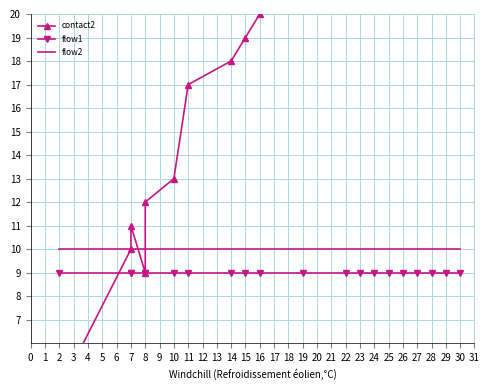

The contact2 series shows 4 at 2. True or false?

True